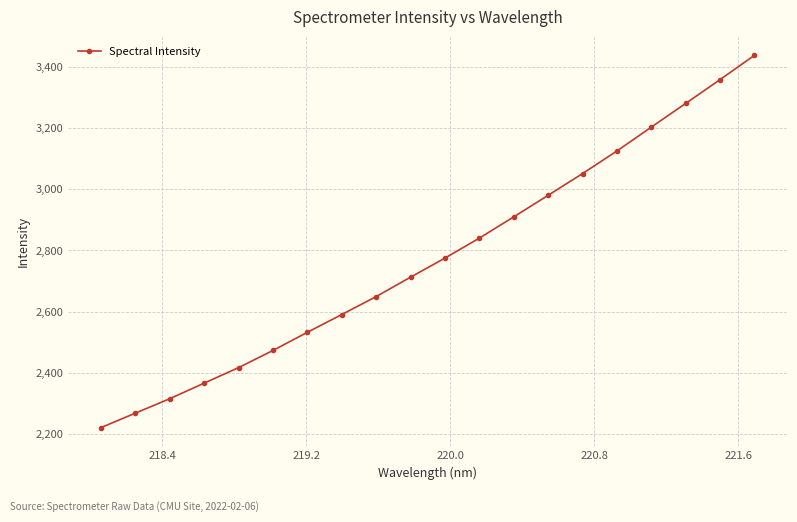

What is the average value?

2775.2